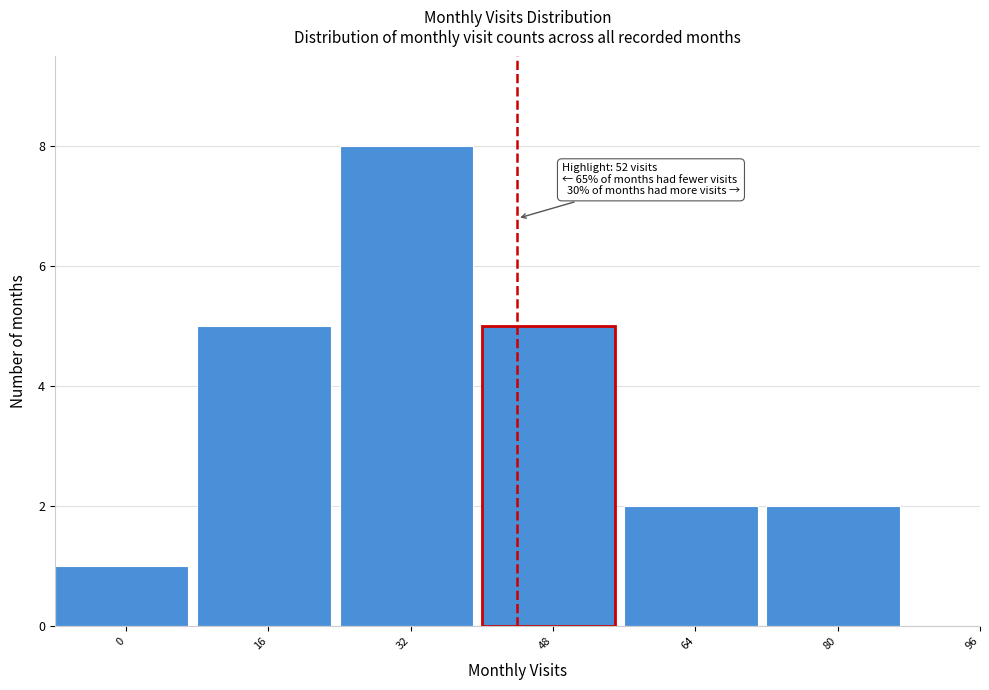

Reading left to right, extract all data points from this chart.

0=1	16=5	32=8	48=5	64=2	80=2	96=0